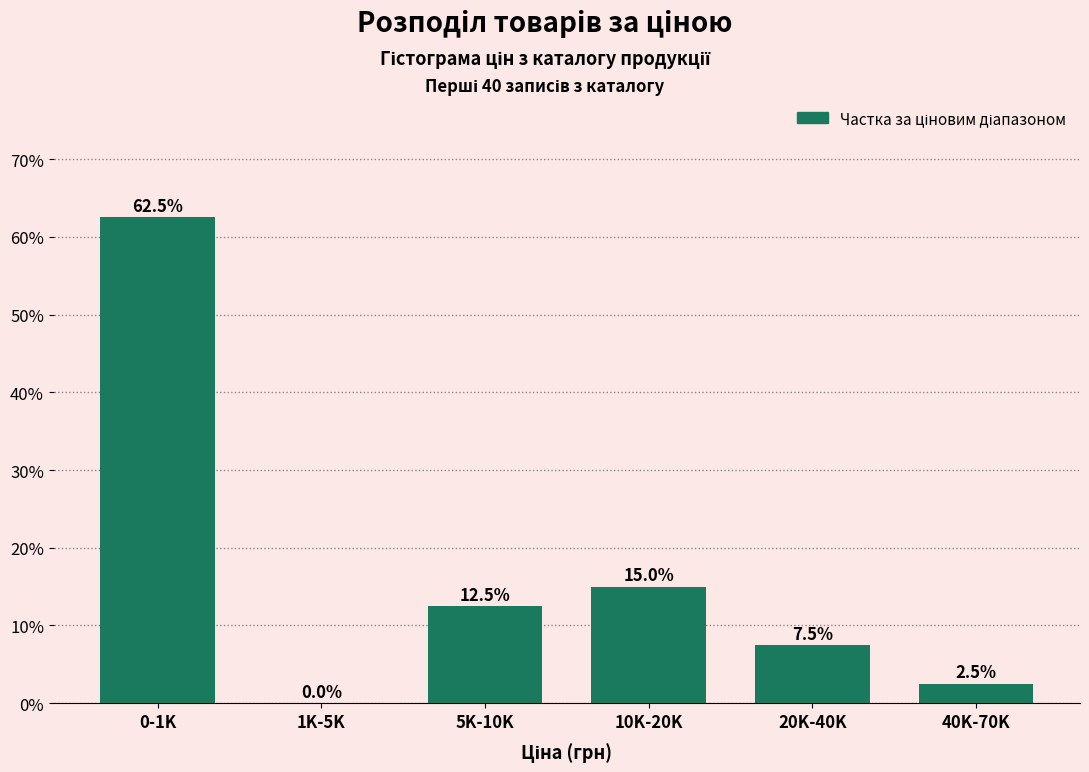

Reading left to right, transcribe all the data shown in this chart.

0-1K=62.5	1K-5K=0.0	5K-10K=12.5	10K-20K=15.0	20K-40K=7.5	40K-70K=2.5